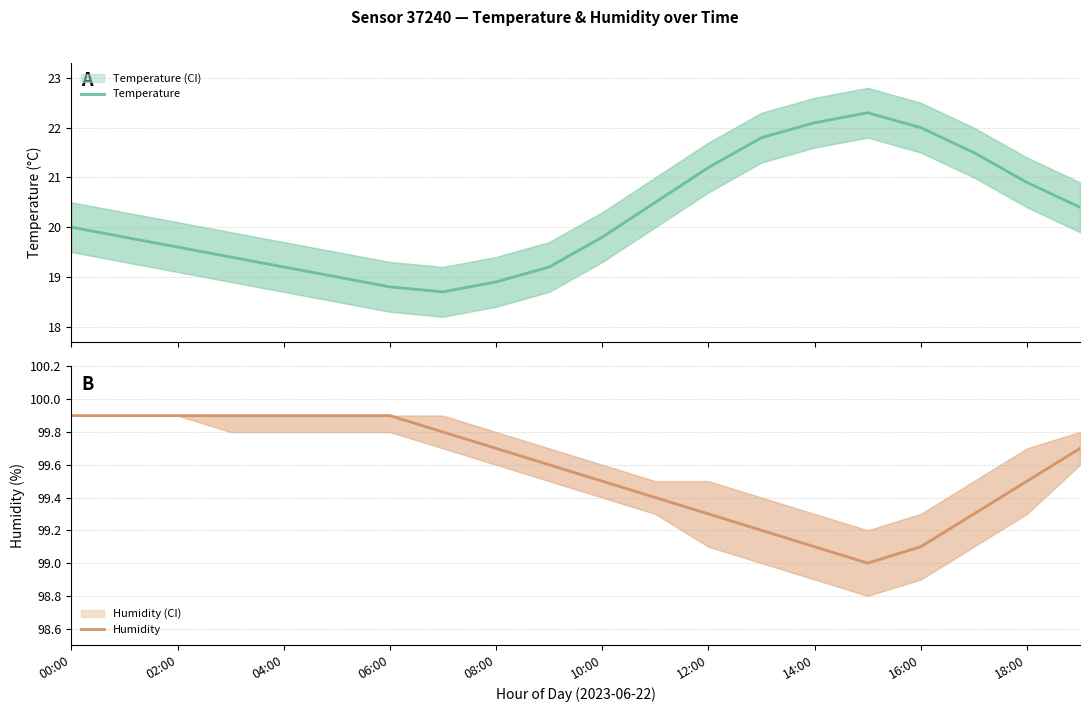

How many data points in Humidity are above 99?

19